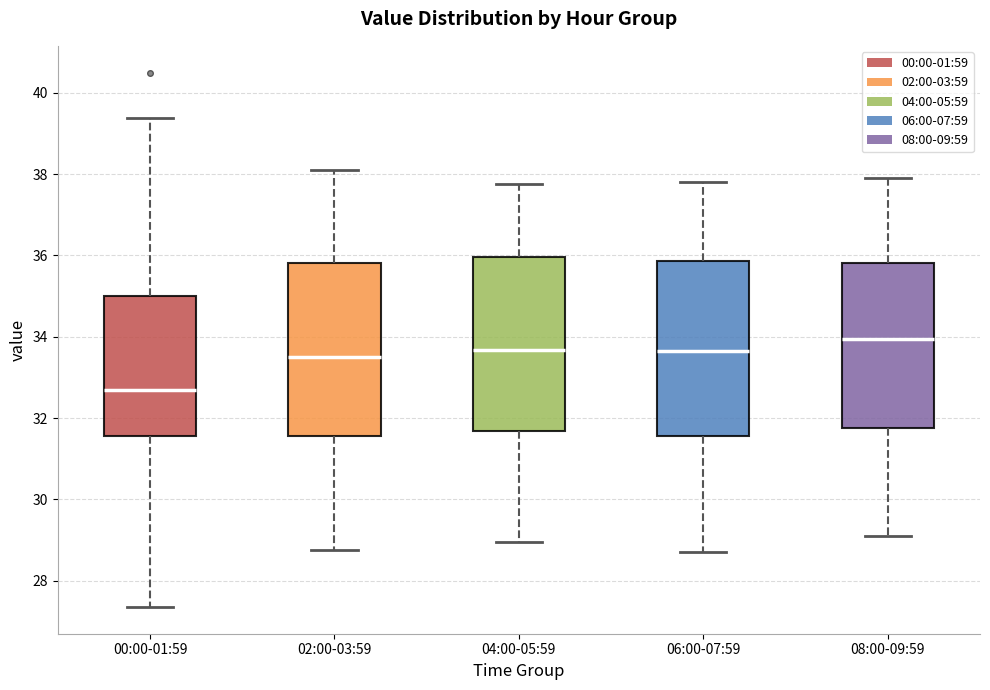

Reading left to right, transcribe this box plot: for each box, give where its median line is, the range the box spans, and where its two whiskers end, as read against the y-axis. The values are not printed on the chart, so give them approximately, as read against the axis.

00:00-01:59: median 32.6, box 31.6 to 35.0, whiskers 27.4 to 39.4
02:00-03:59: median 33.6, box 31.6 to 35.8, whiskers 28.8 to 38.2
04:00-05:59: median 33.6, box 31.6 to 36.0, whiskers 29.0 to 37.8
06:00-07:59: median 33.6, box 31.6 to 35.8, whiskers 28.8 to 37.8
08:00-09:59: median 34.0, box 31.8 to 35.8, whiskers 29.2 to 38.0